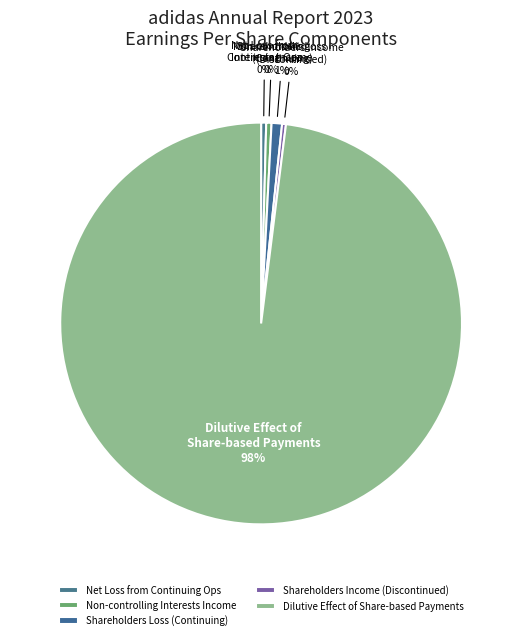

To the nearest percent, what is the combined percentage of Net Loss from Continuing Ops and Shareholders Loss (Continuing)?

1%